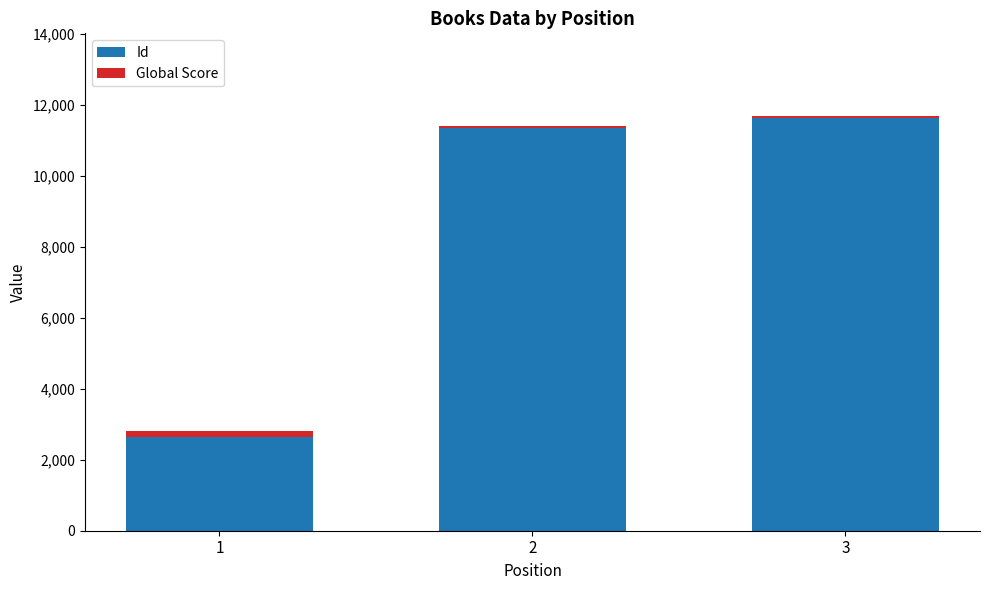

The value of Id at 1 is 2650. True or false?

True